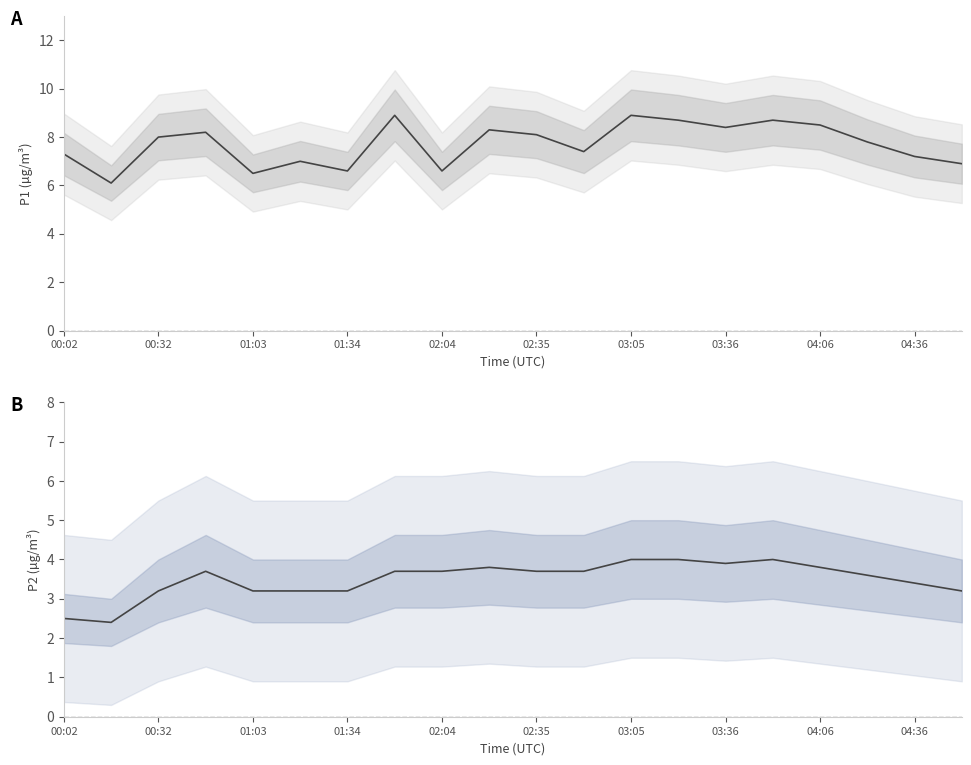

Reading left to right, transcribe all the data shown in this chart.

P1: 7.3	6.1	8.0	8.2	6.5	7.0	6.6	8.9	6.6	8.3	8.1	7.4	8.9	8.7	8.4	8.7	8.5	7.8	7.2	6.9
P2: 2.5	2.4	3.2	3.7	3.2	3.2	3.2	3.7	3.7	3.8	3.7	3.7	4.0	4.0	3.9	4.0	3.8	3.6	3.4	3.2